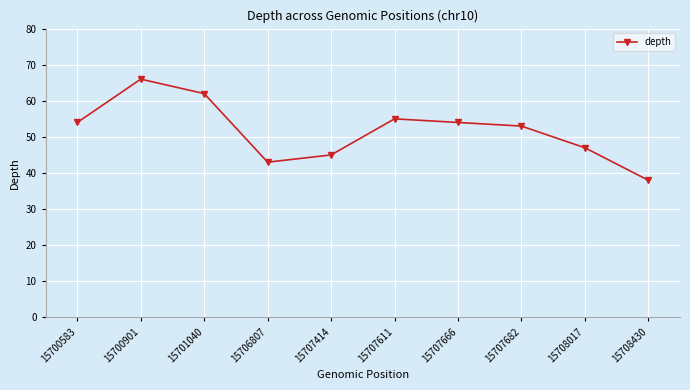

What is the average value?

52